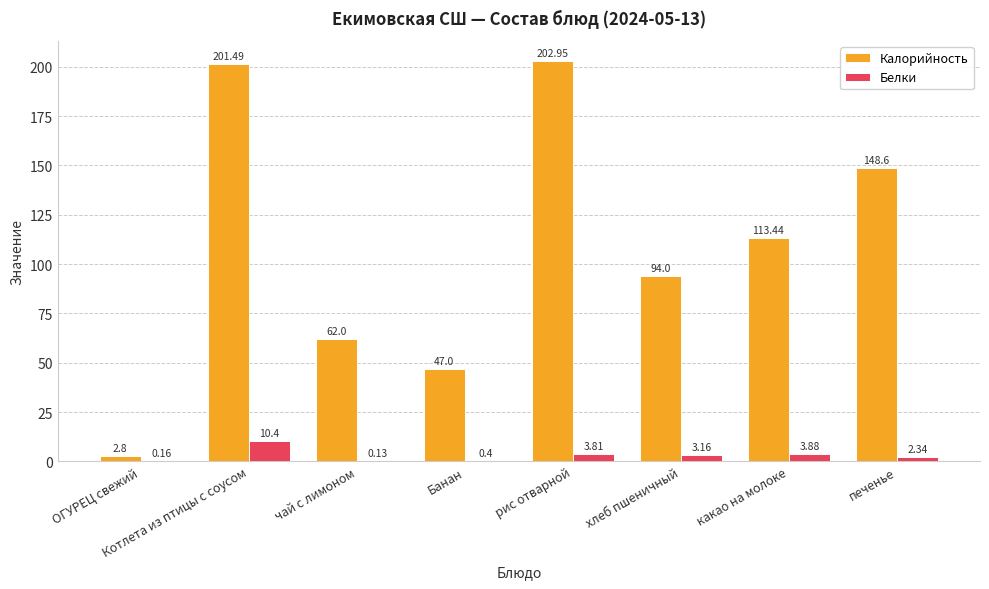

Where is Калорийность nearest to the value 102?

хлеб пшеничный